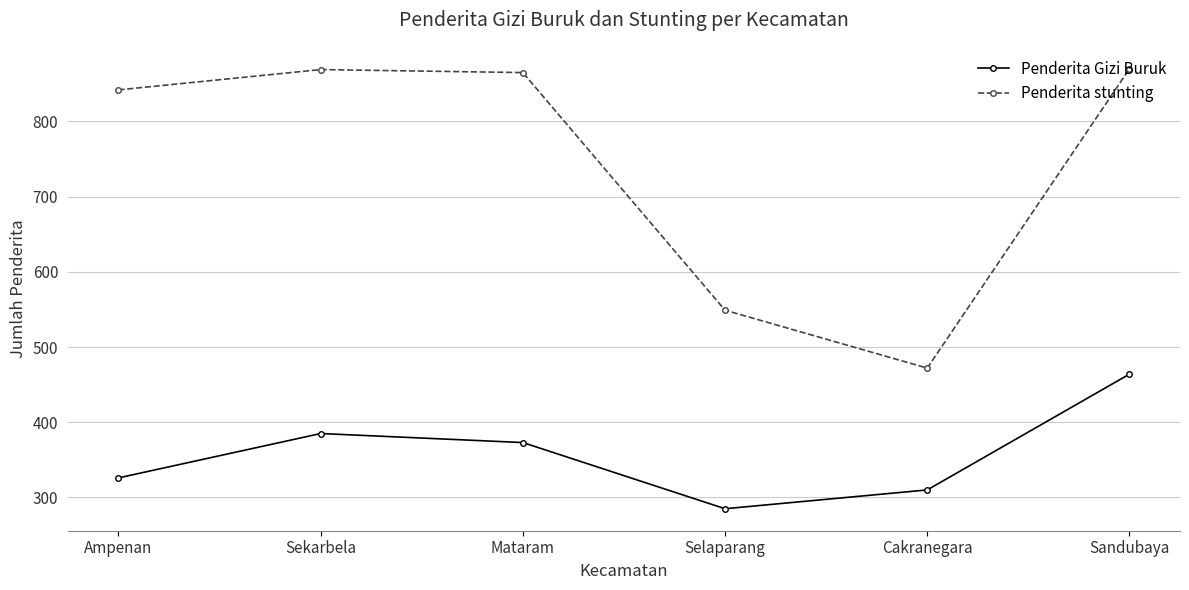

Rank the categories by Penderita Gizi Buruk value from highest to lowest.

Sandubaya, Sekarbela, Mataram, Ampenan, Cakranegara, Selaparang